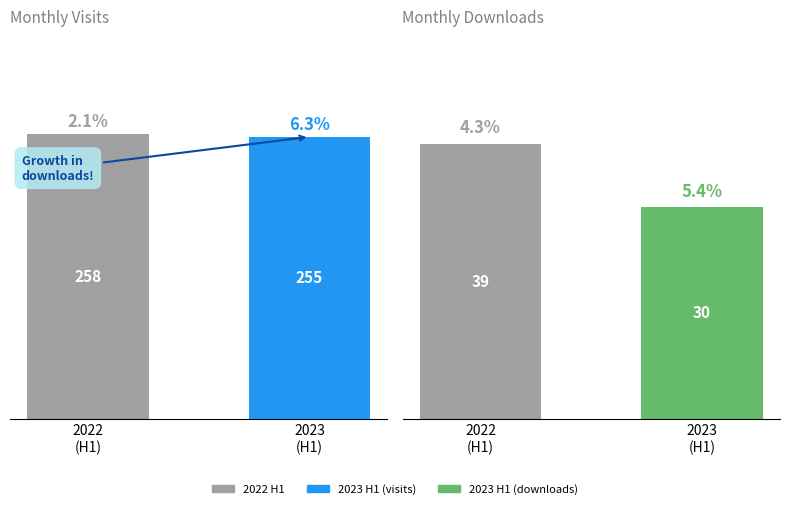

Between 2023
(H1) and 2022
(H1), which is larger?

2022
(H1)